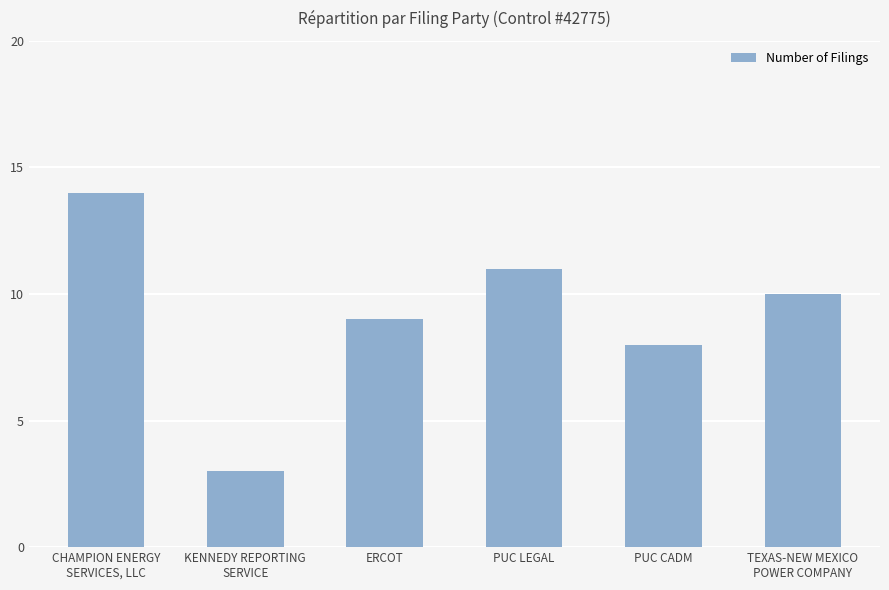

What is the sum of all values?

55